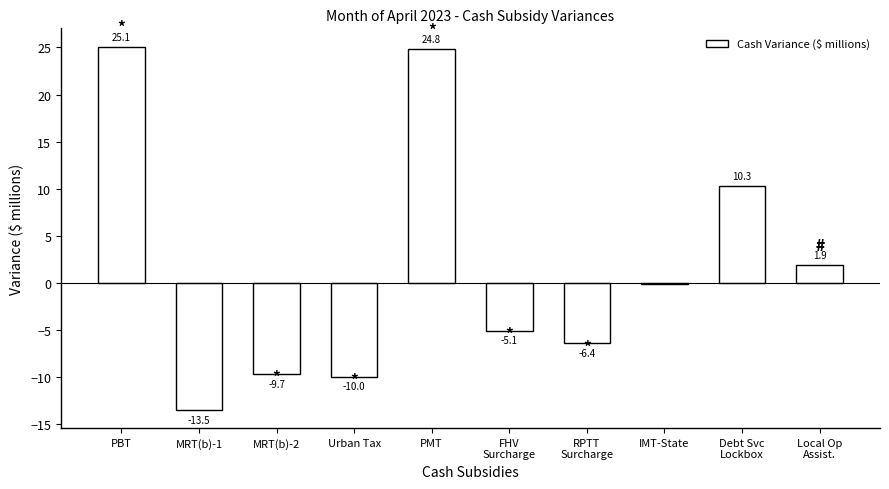

What position from the left is PMT?

5